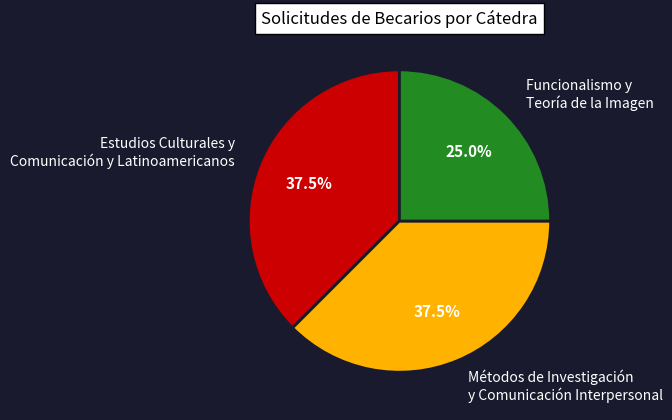

Do Métodos de Investigación y Comunicación Interpersonal and Funcionalismo y Teoría de la Imagen together represent more than half of the pie?

Yes